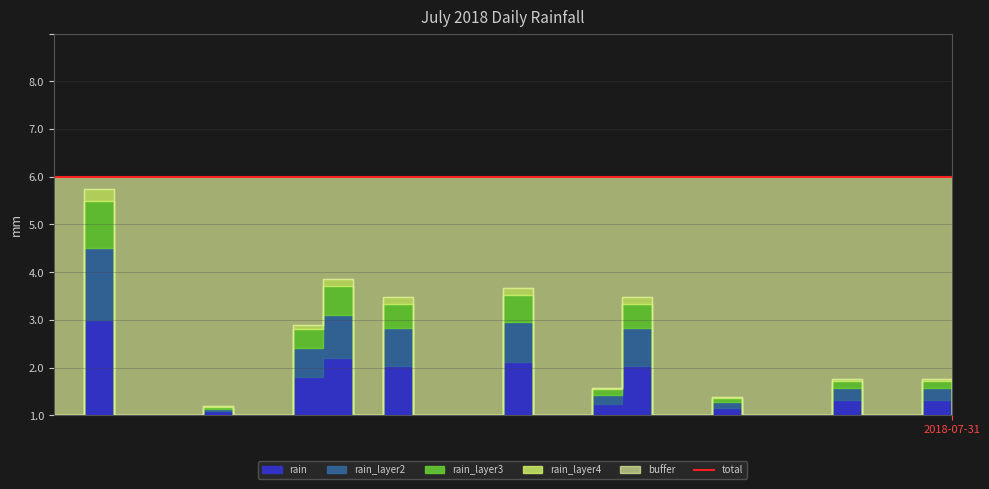

Reading right to left, extract all data points from this chart.

0.0	0.8	0.0	0.0	0.8	0.0	0.0	0.0	0.4	0.0	0.0	2.6	0.6	0.0	0.0	2.8	0.0	0.0	0.0	2.6	0.0	3.0	2.0	0.0	0.0	0.2	0.0	0.0	0.0	5.0	0.0